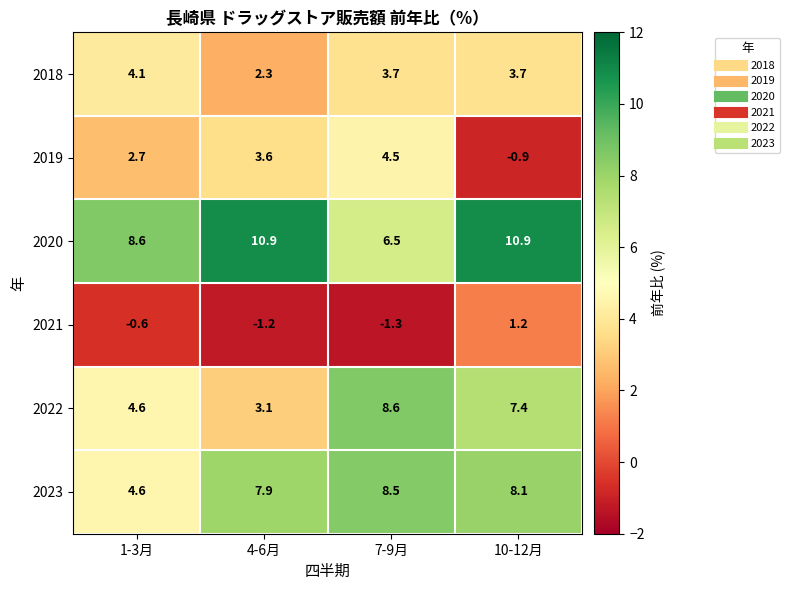

At 10-12月, list the series in order from smallest to largest.

2019, 2021, 2018, 2022, 2023, 2020